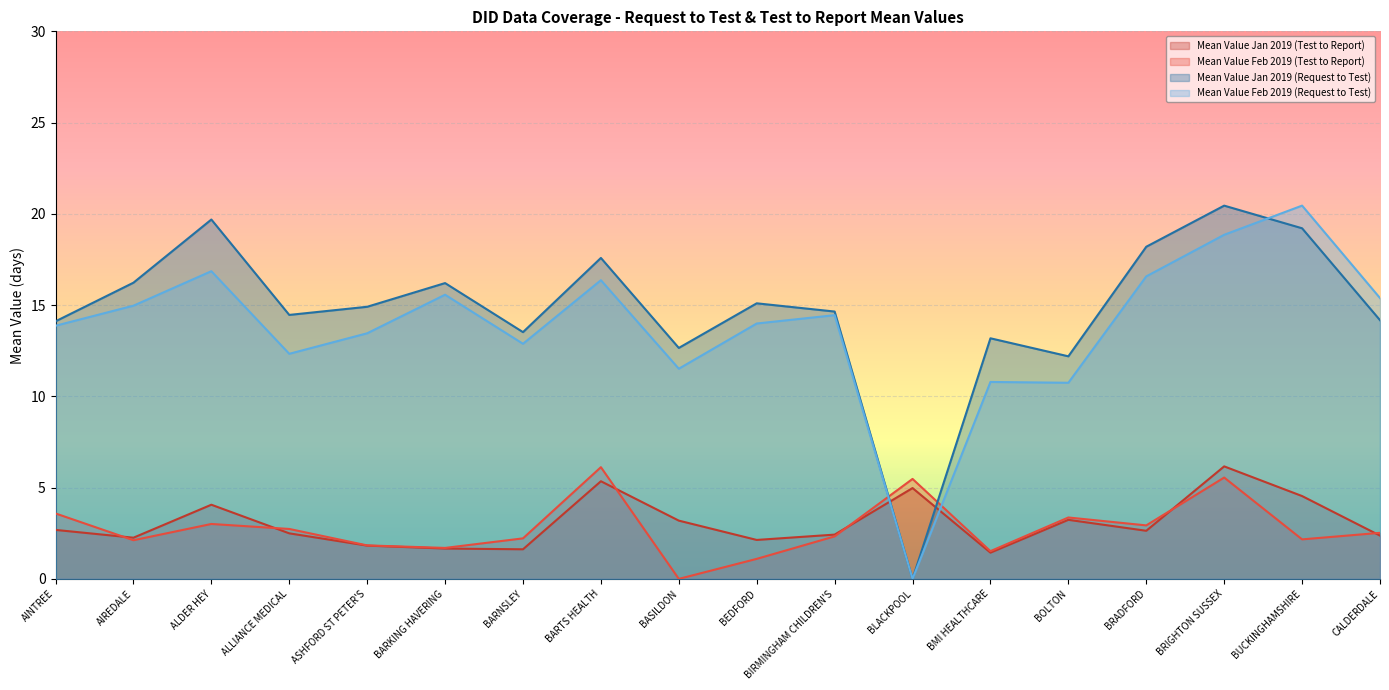

What is the average value of the Mean Value Feb 2019 (Test to Report) series?

2.8